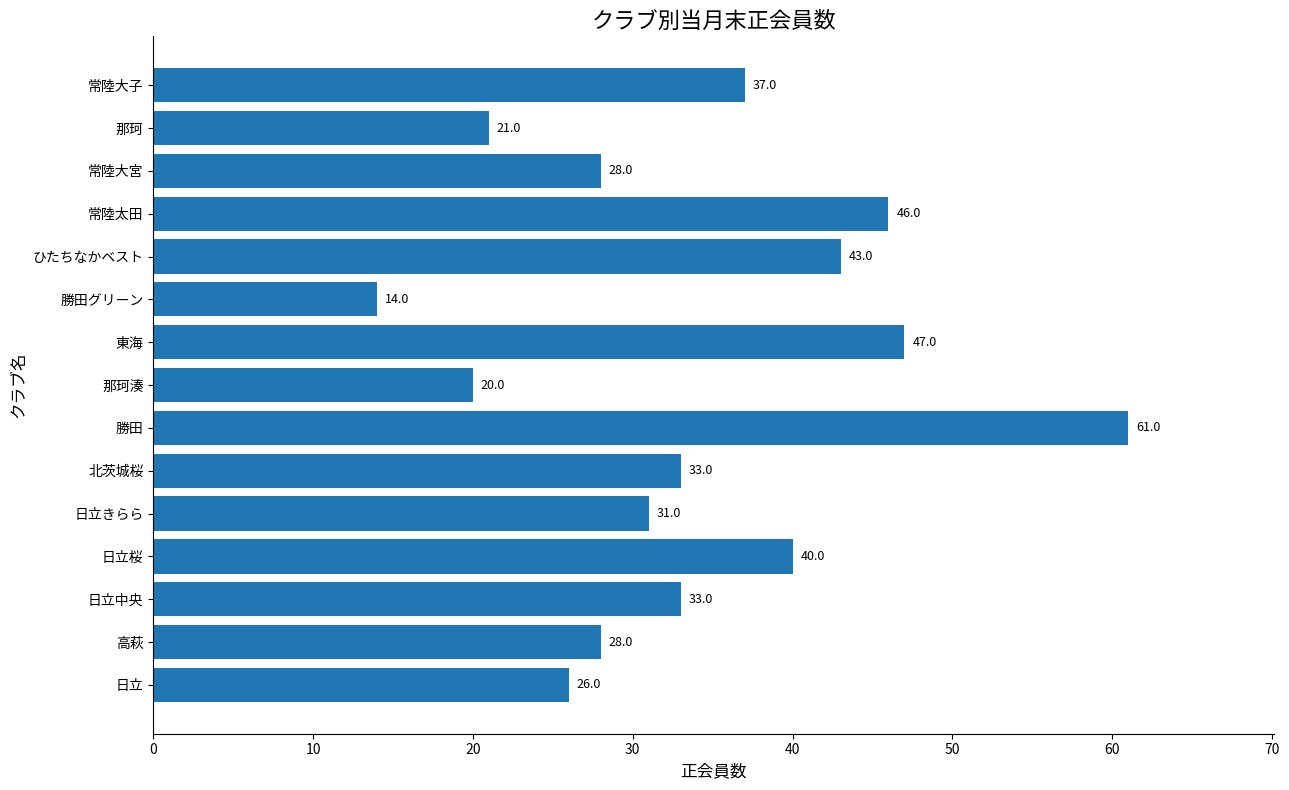

How many categories are shown in the chart?

15